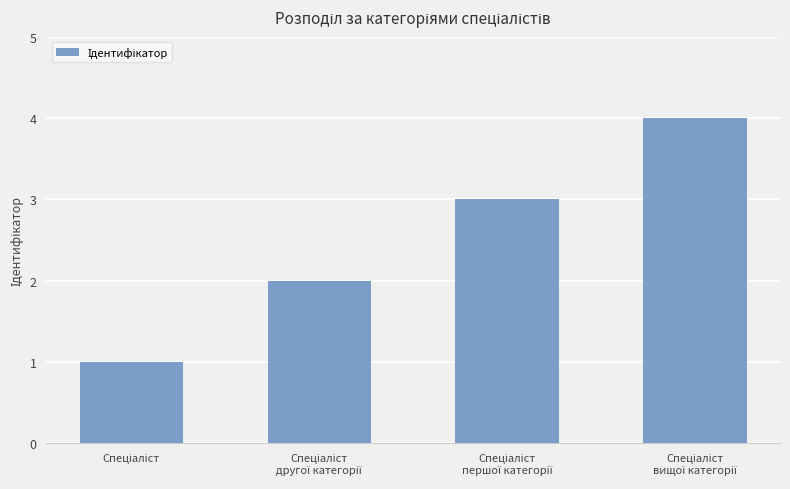

What is the maximum value shown in the chart?

4